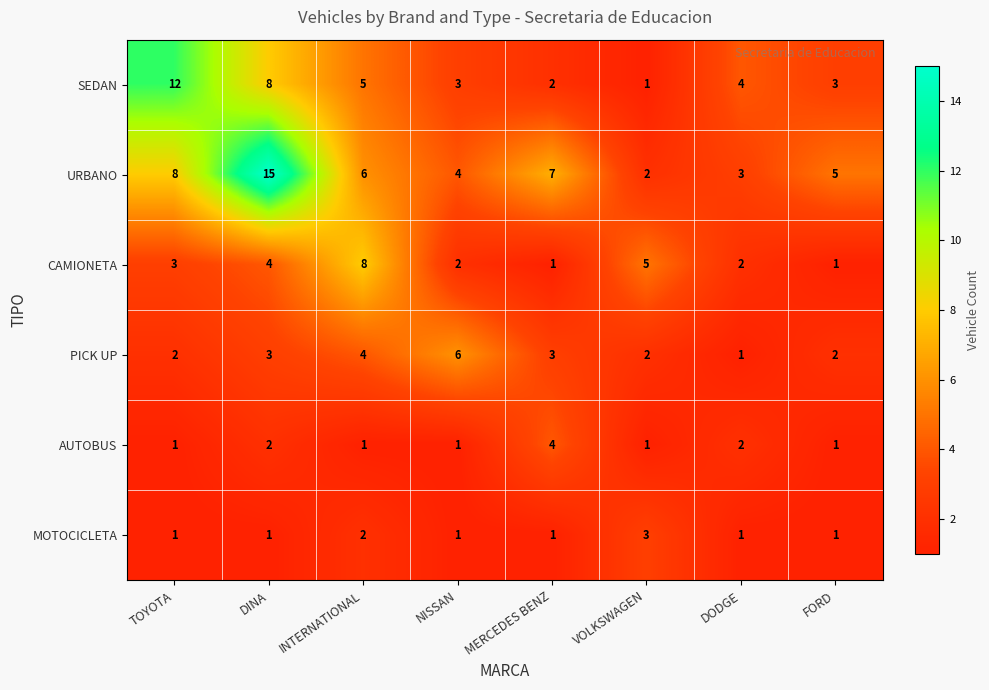

What is the difference between the highest and lowest values at INTERNATIONAL?

7